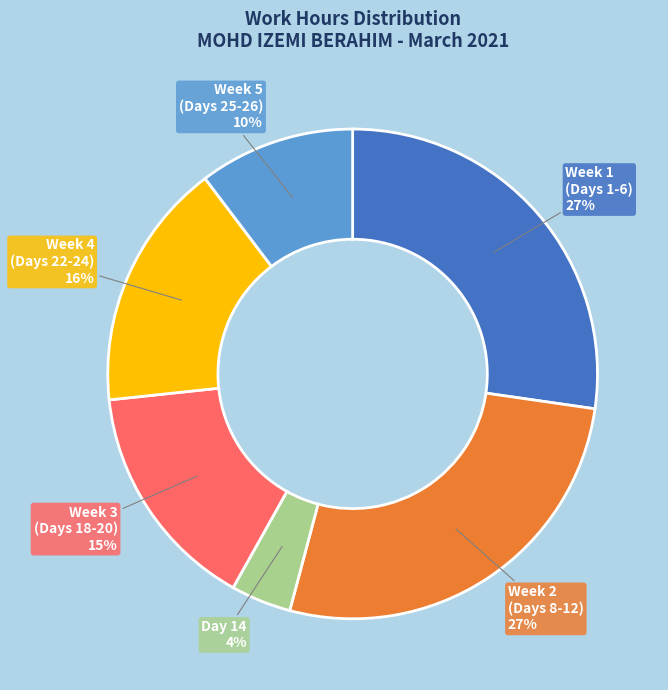

Is there any slice that represents more than half of the pie?

No